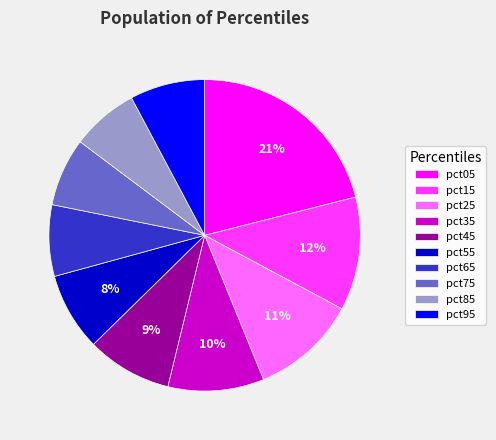

Combined, do pct85 and pct65 account for over 50%?

No